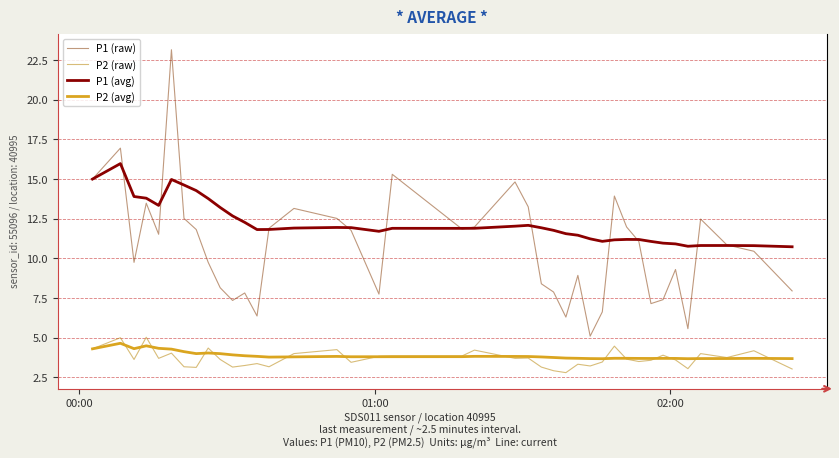

True or false: P1 (raw) and P2 (avg) cross at least once.

False